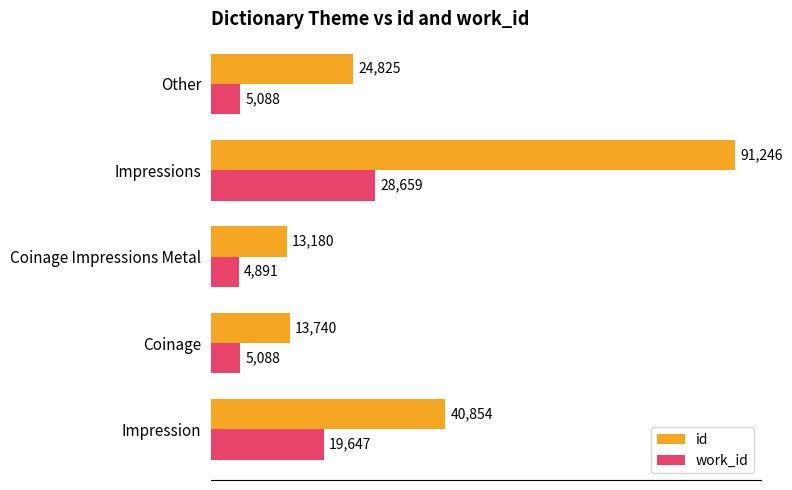

Read the work_id value at Coinage Impressions Metal.

4891